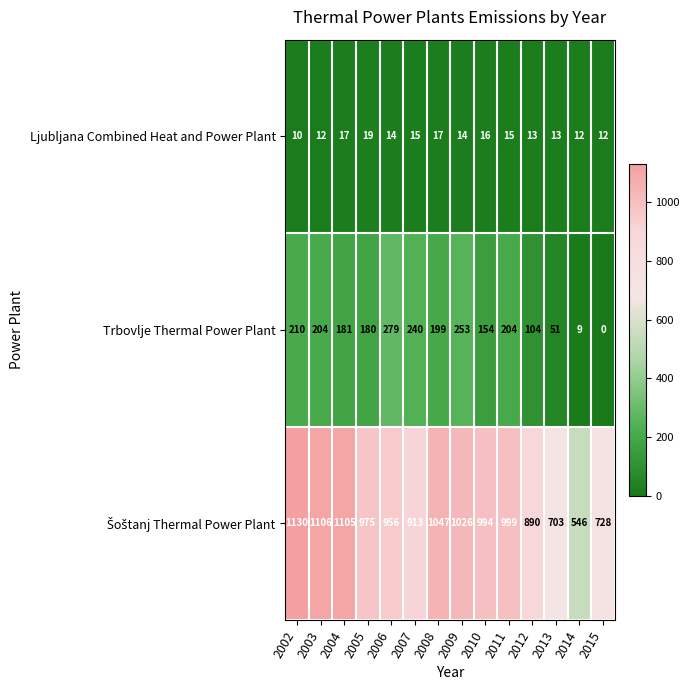

Which label corresponds to the smallest value in the chart?

2015